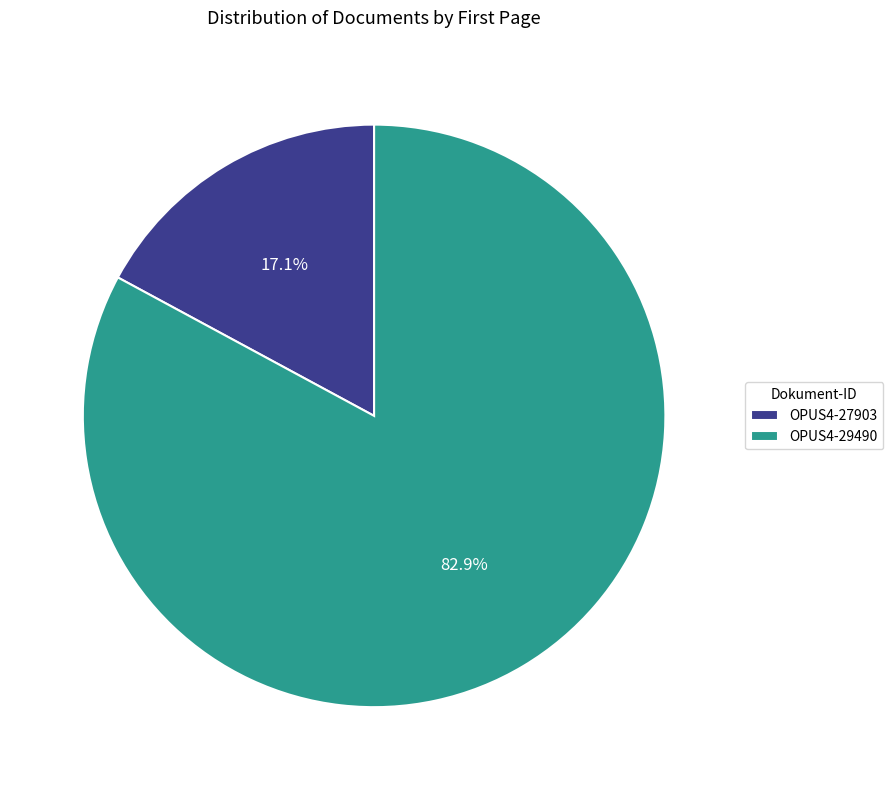

What is the smallest slice in the pie chart?

OPUS4-27903